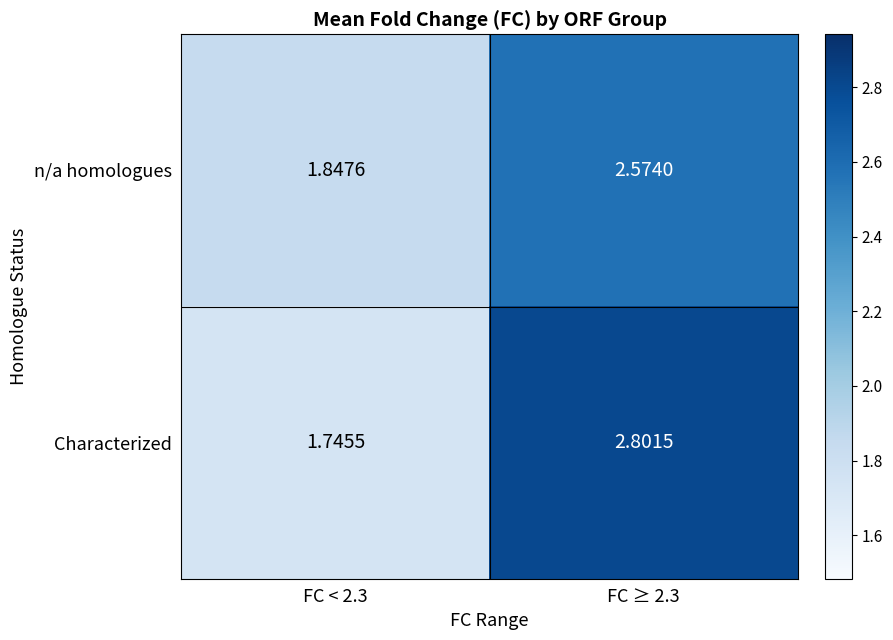

List the series in order of their peak value, highest first.

Characterized, n/a homologues